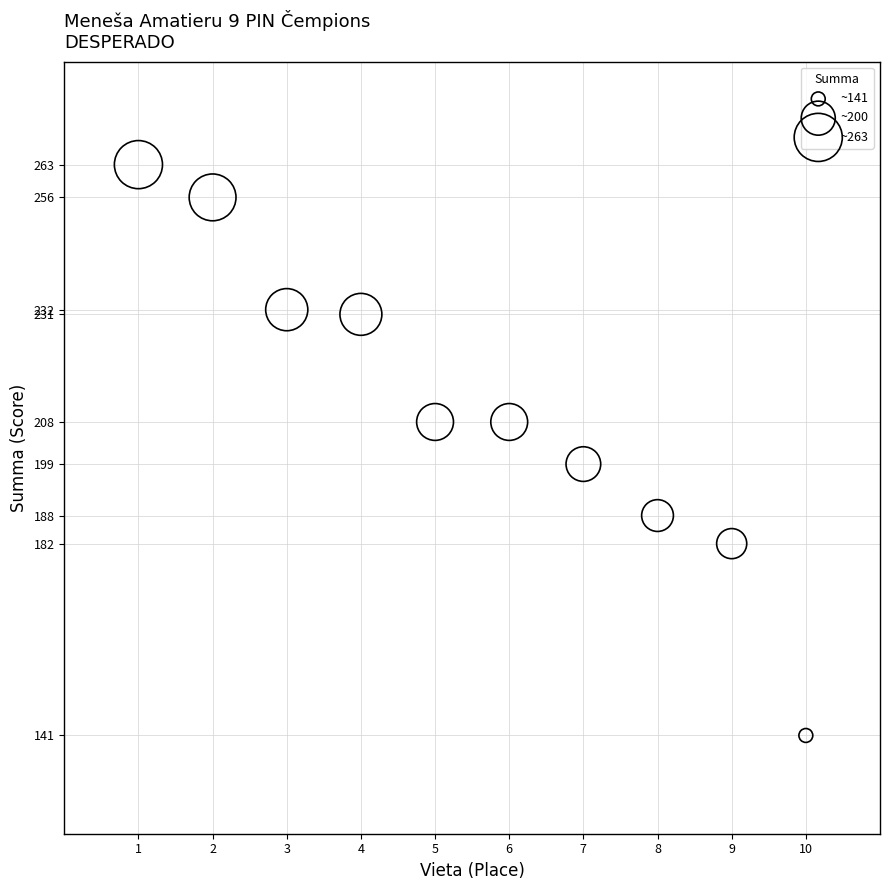

What is the average X value?

6